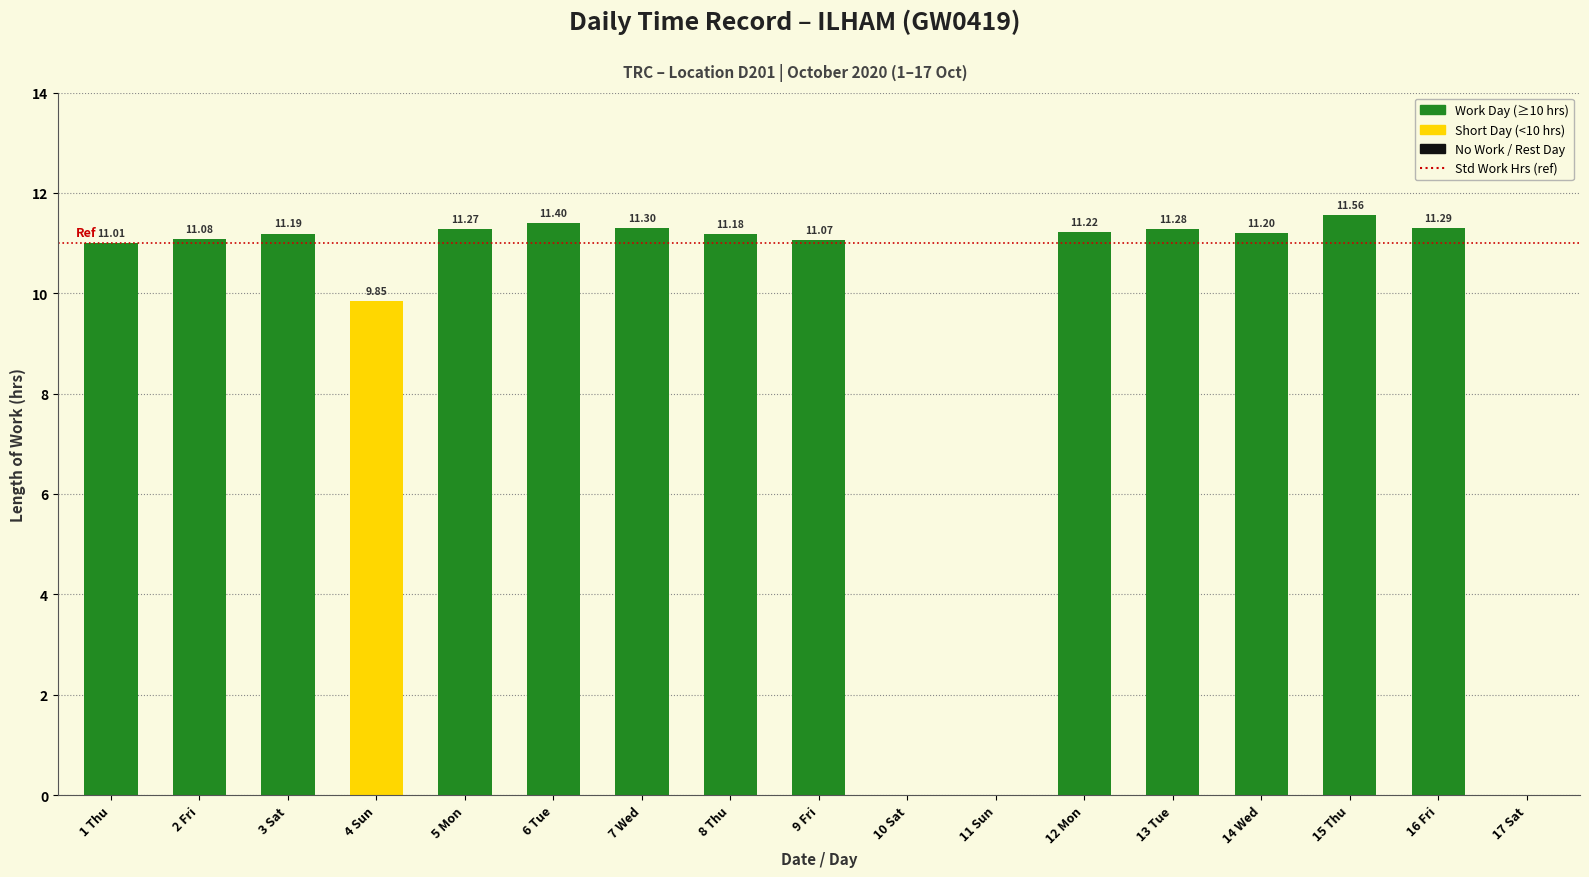

What is the sum of all values?

155.9